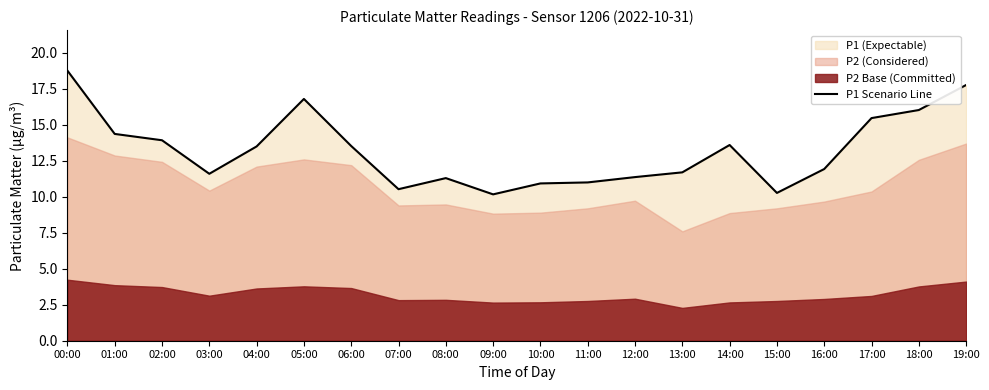

What is the sum of the values at 09:00 and 13:00?

21.9